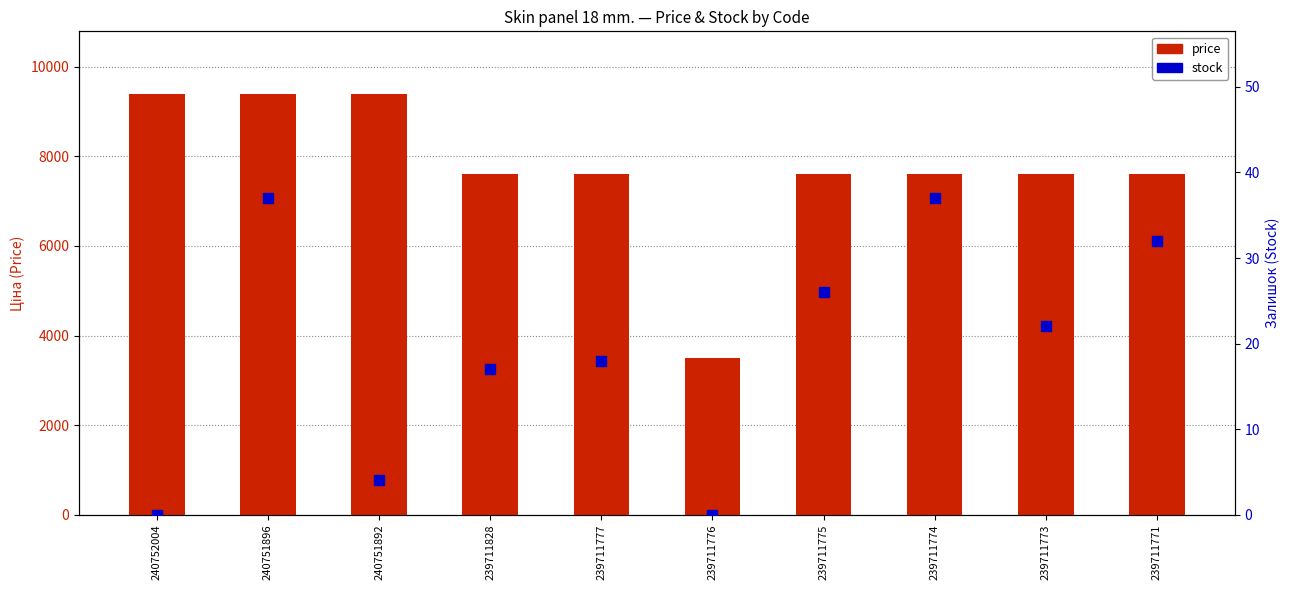

What is the total value across all series at 239711775?

7622.5